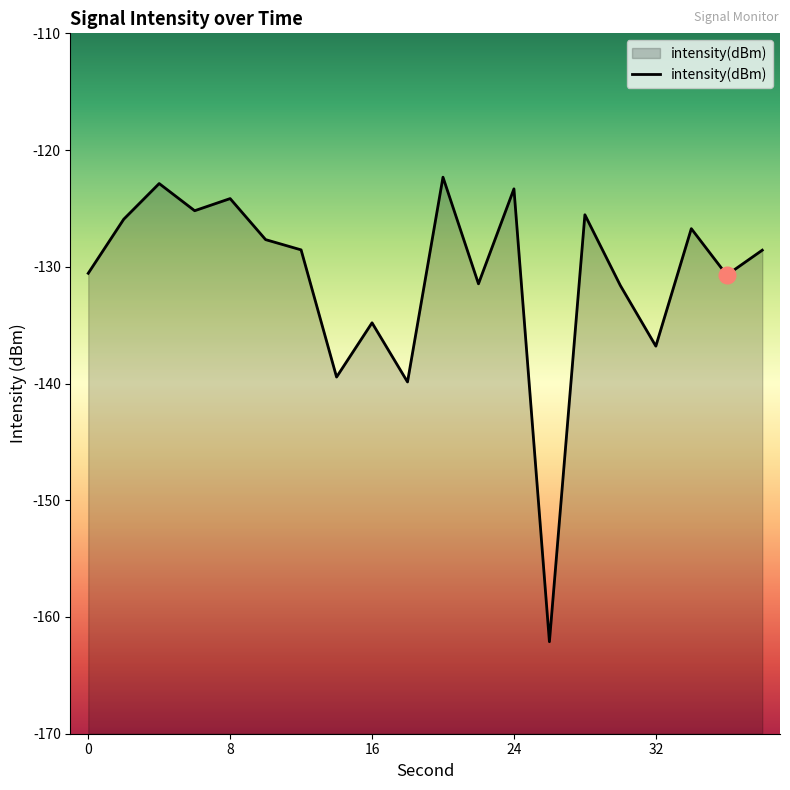

What is the difference between the maximum and minimum values?

39.8